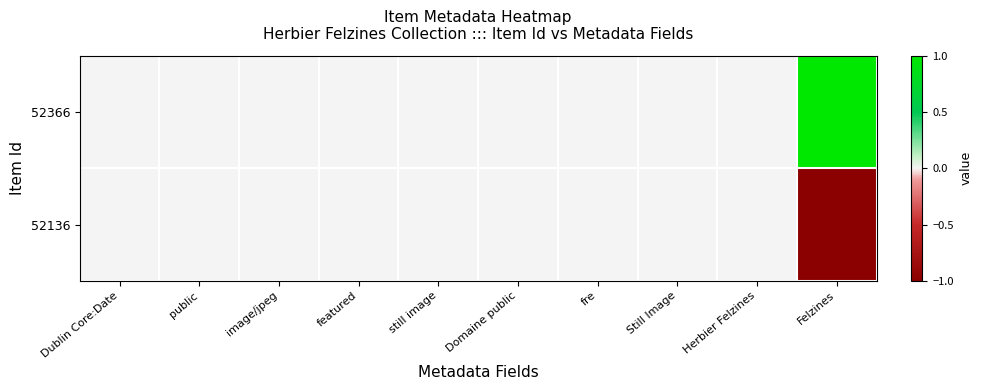

At how many categories does at least one series exceed 0?

1